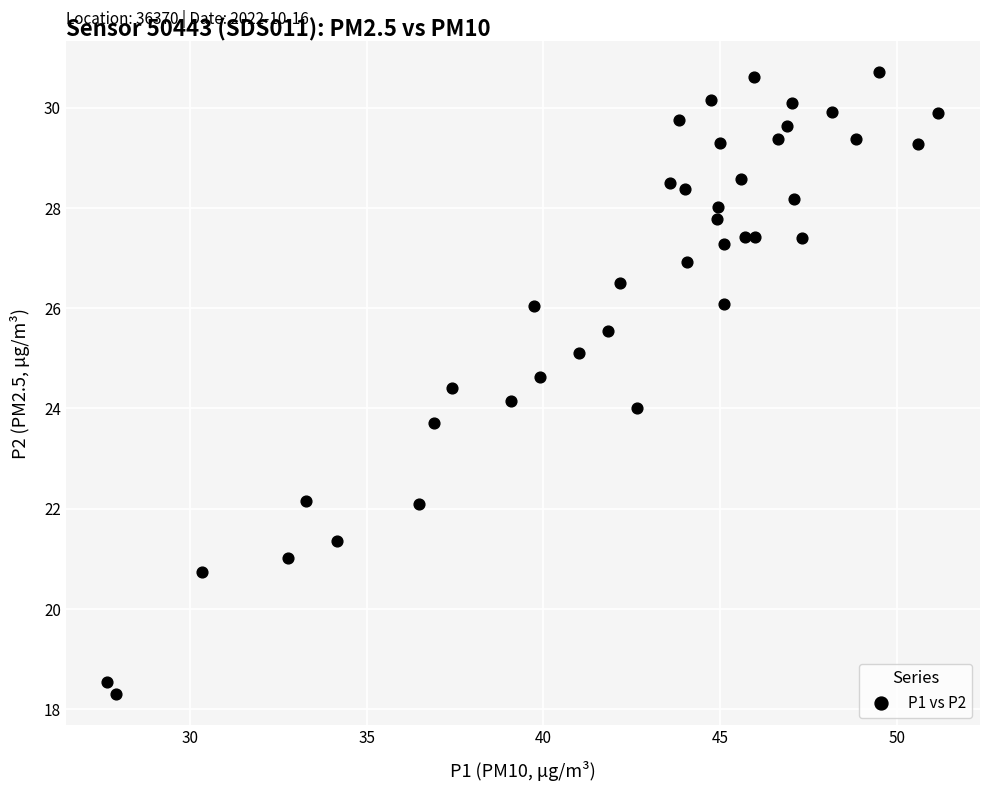

What is the range of Y values (max minus min)?

12.4